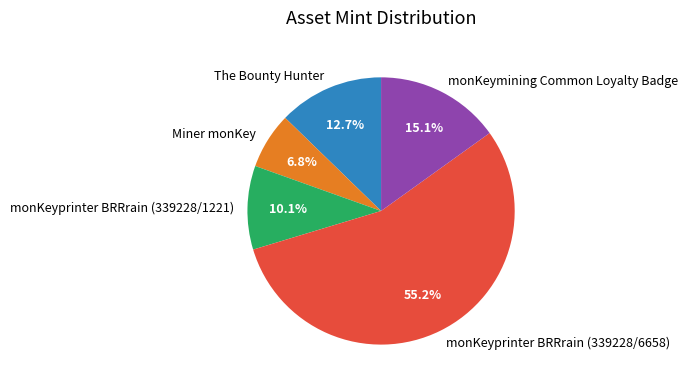

What is the majority slice?

monKeyprinter BRRrain (339228/6658)